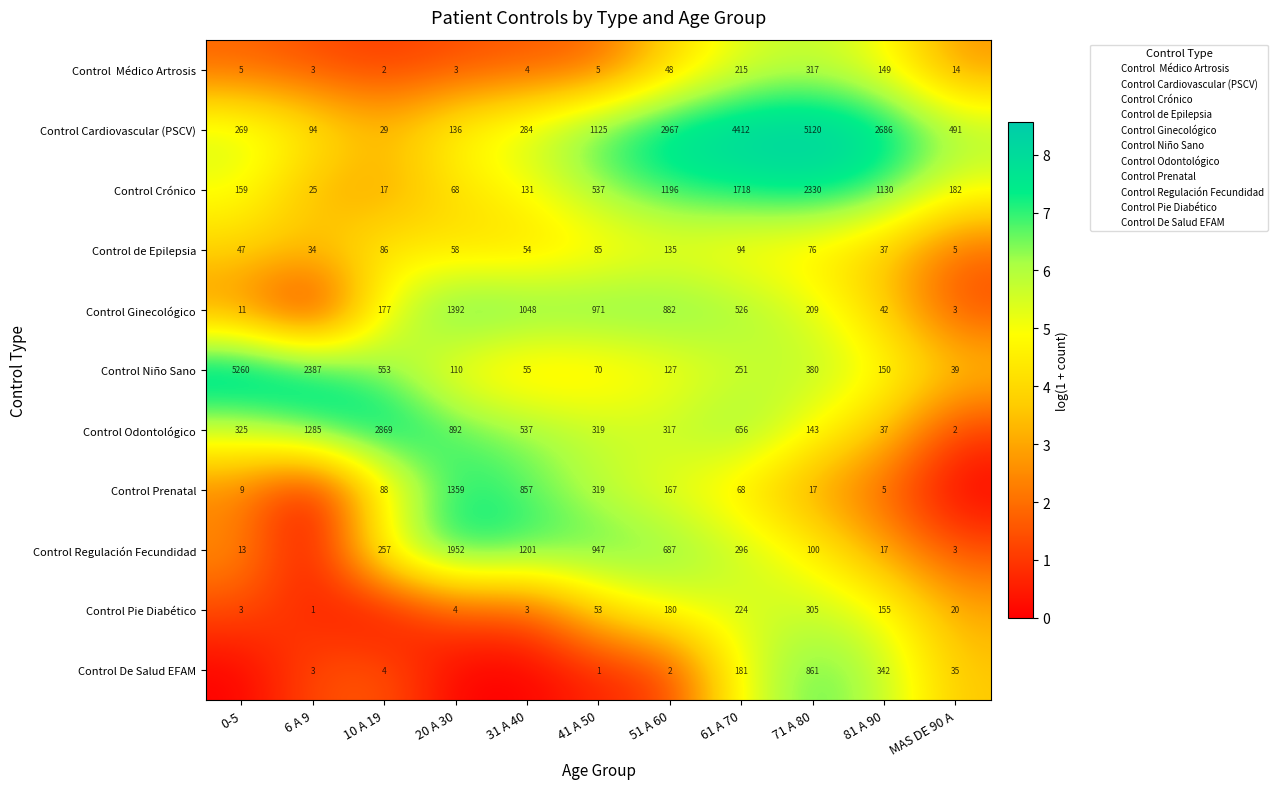

What value does the Control Crónico series have at 71 A 80, to the nearest 10?

2330